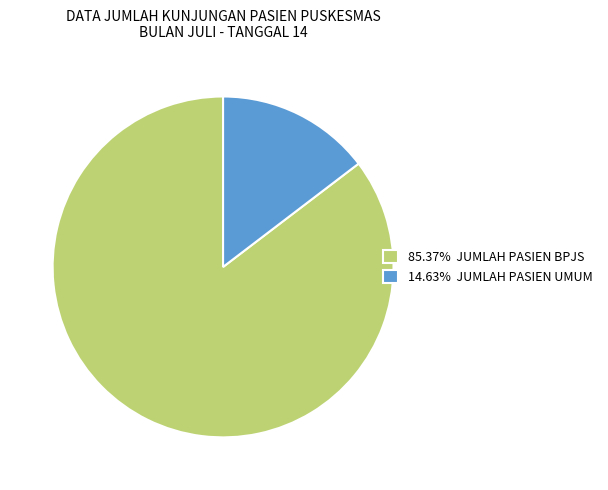

Combined, do 14.63% JUMLAH PASIEN UMUM and 85.37% JUMLAH PASIEN BPJS account for over 50%?

Yes